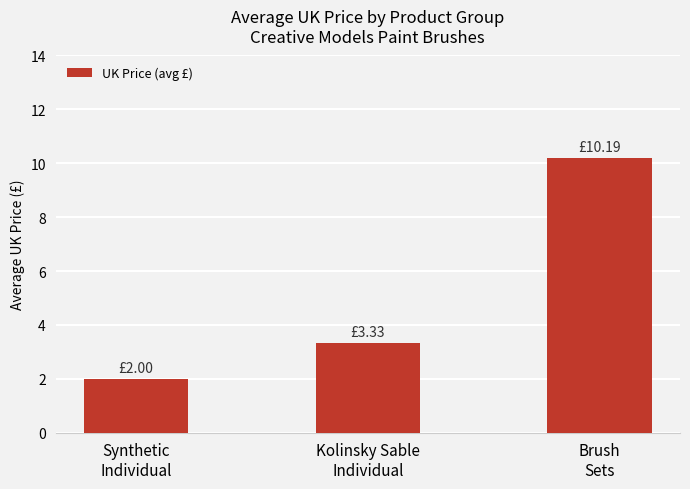

What is the difference between the maximum and minimum values?

8.2